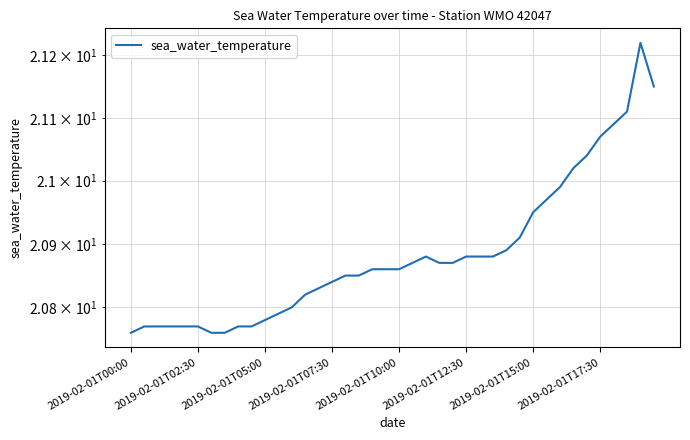

How many series are shown in this chart?

1